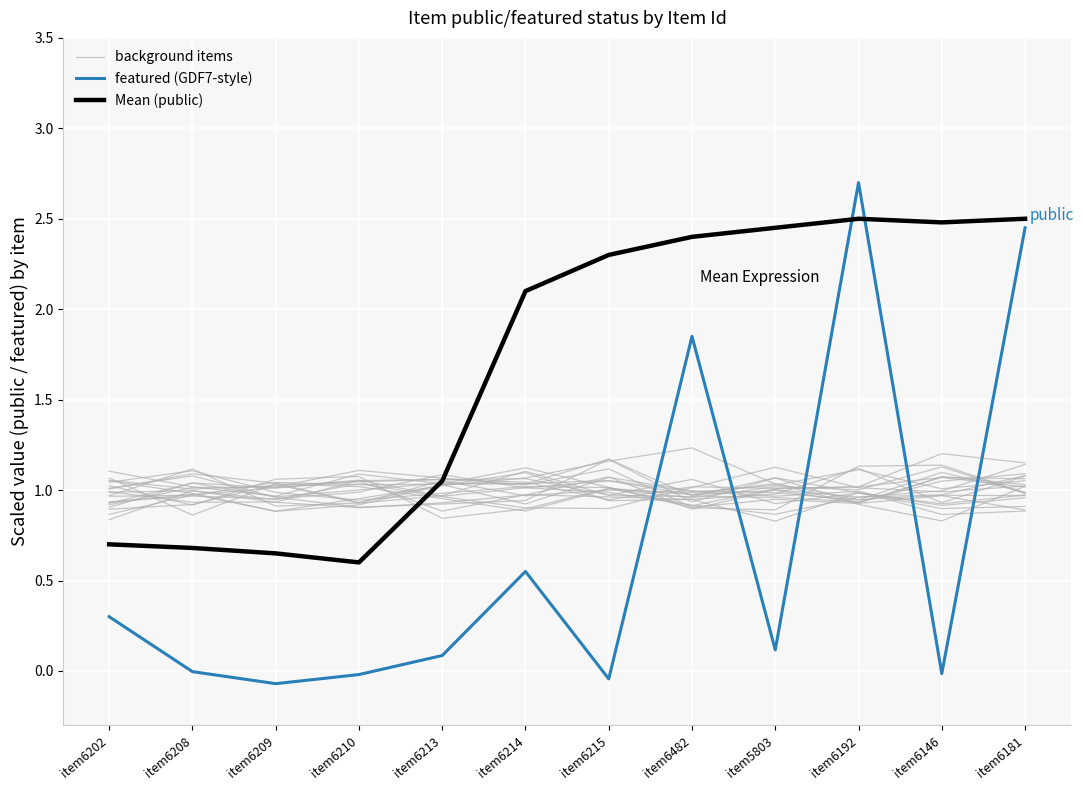

What is the spread (max minus min) of values at item6208?

0.9